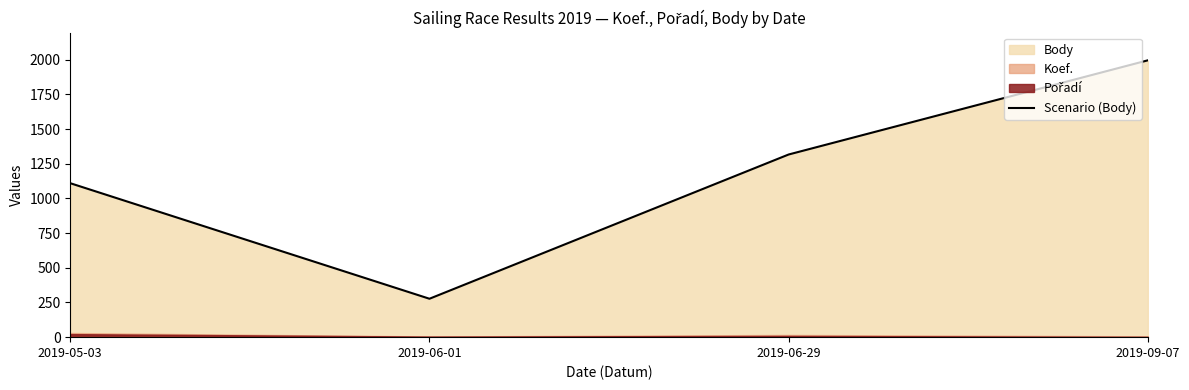

Reading left to right, what are all the values shown in this chart?

1110	277	1317	1996